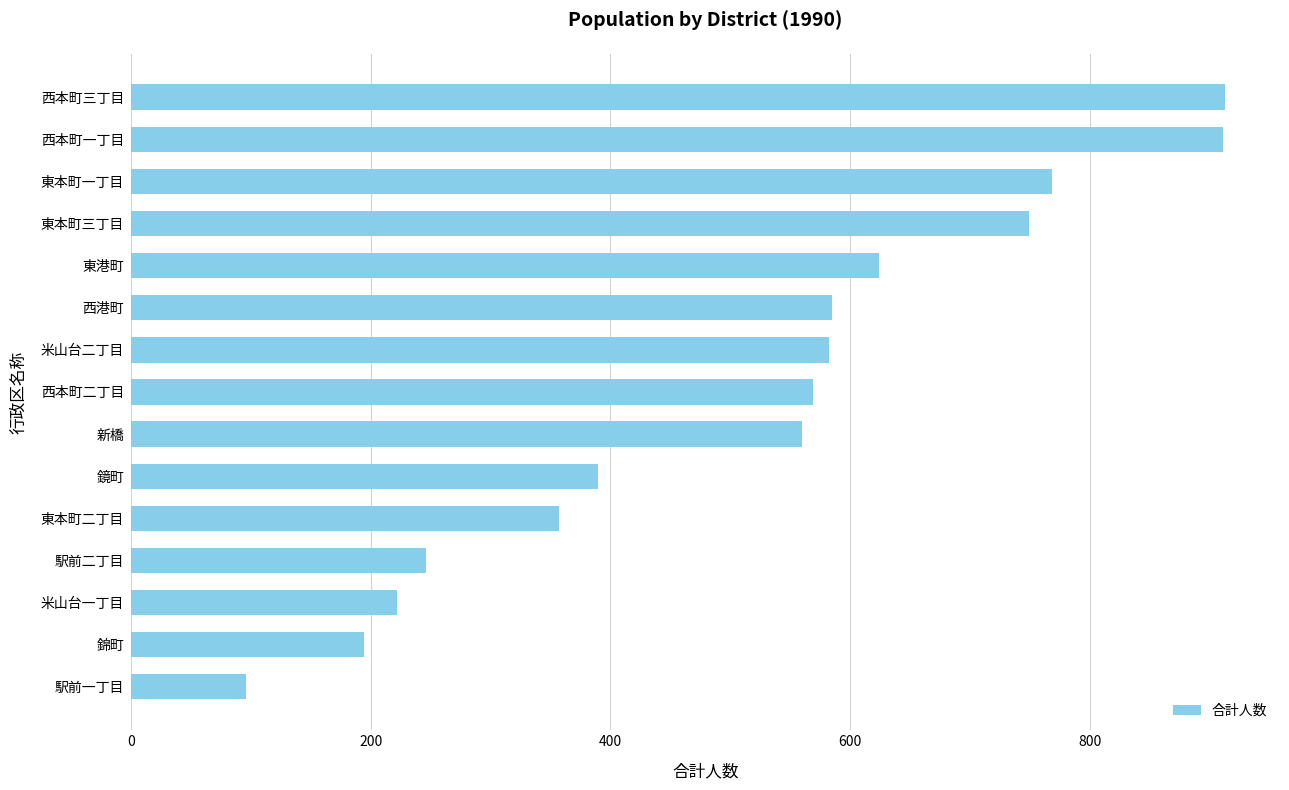

Is it true that the value at 新橋 is 120?

False